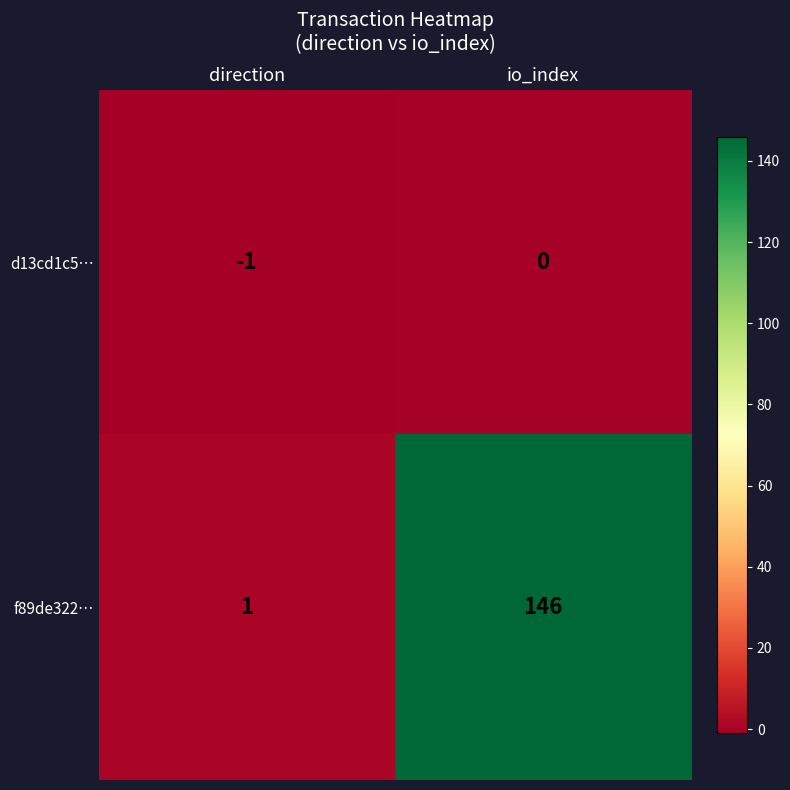

Which series has the largest total across all categories?

f89de322…